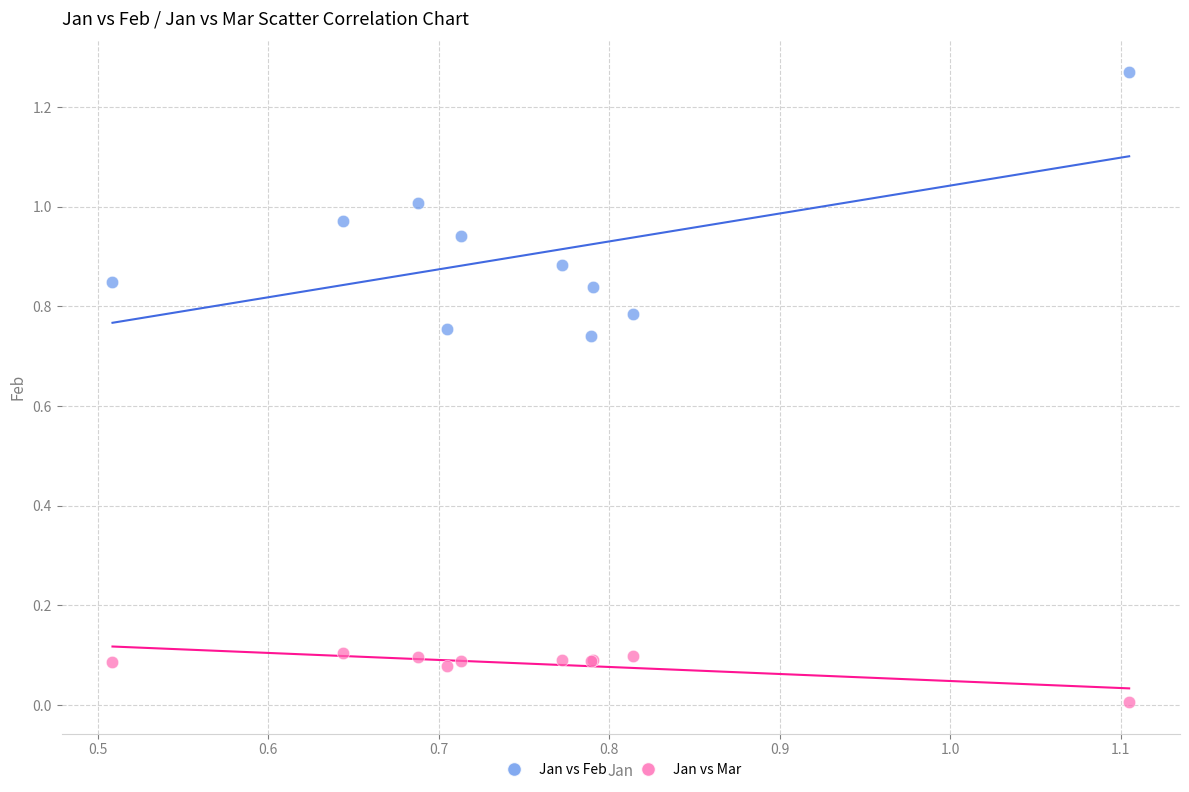

Which series has the largest Y range (max minus min)?

Jan vs Feb